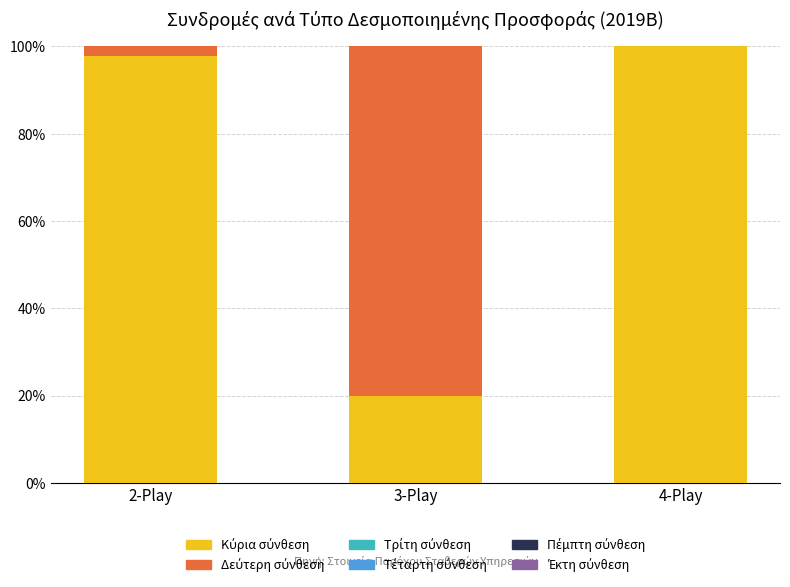

Does the chart contain stacked bars?

Yes